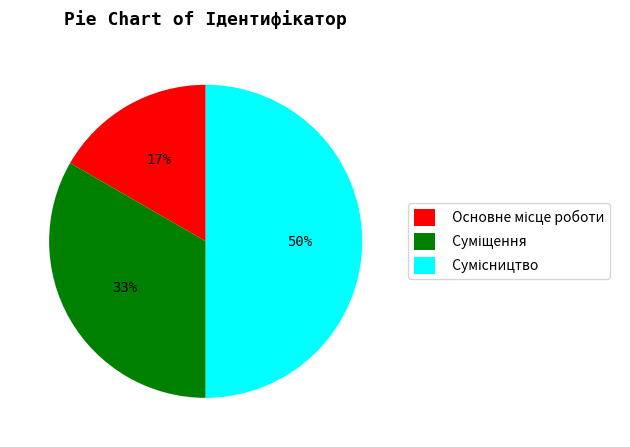

To the nearest percent, what is the average slice percentage?

33%